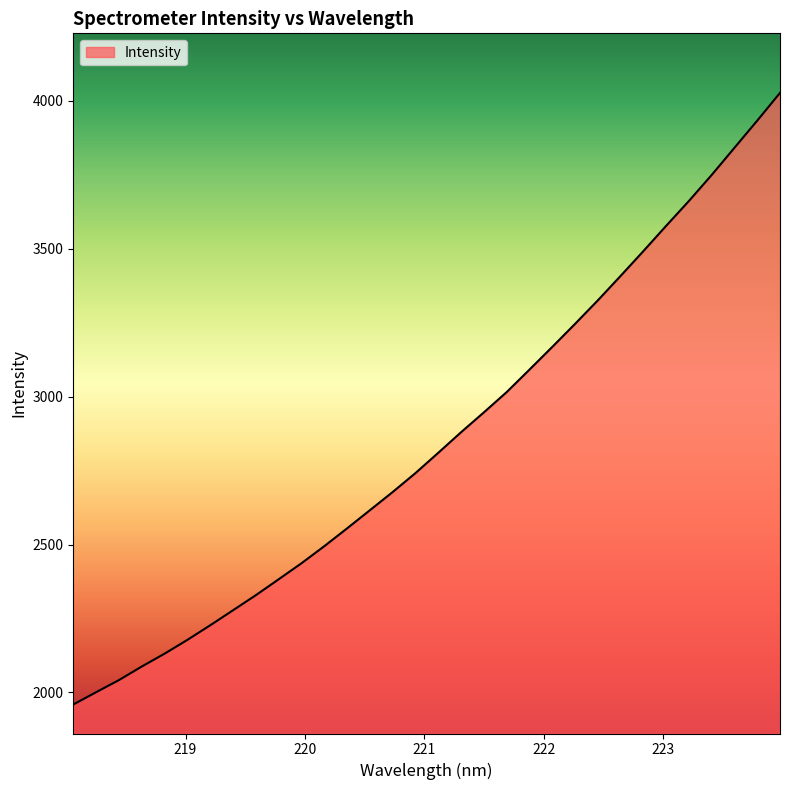

What is the maximum value shown in the chart?

4027.0